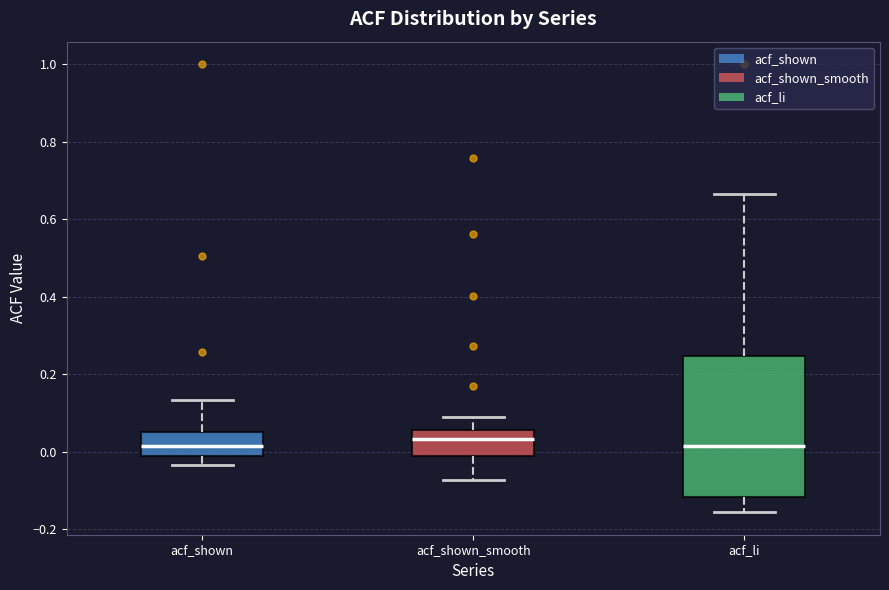

Reading left to right, transcribe this box plot: for each box, give where its median line is, the range the box spans, and where its two whiskers end, as read against the y-axis. The values are not printed on the chart, so give them approximately, as read against the axis.

acf_shown: median 0.02, box -0.02 to 0.06, whiskers -0.04 to 0.14
acf_shown_smooth: median 0.04, box -0.02 to 0.06, whiskers -0.08 to 0.08
acf_li: median 0.02, box -0.12 to 0.24, whiskers -0.16 to 0.66